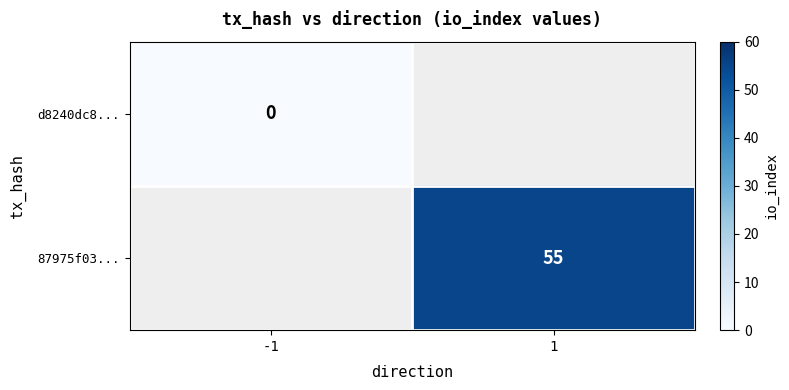

At how many categories does at least one series exceed 35?

1